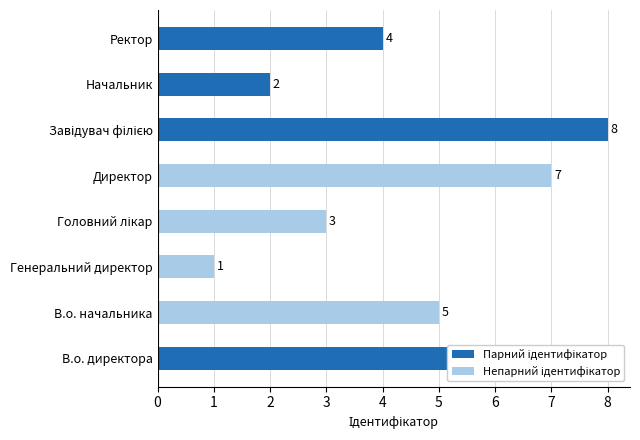

What is the difference between the maximum and minimum values?

7